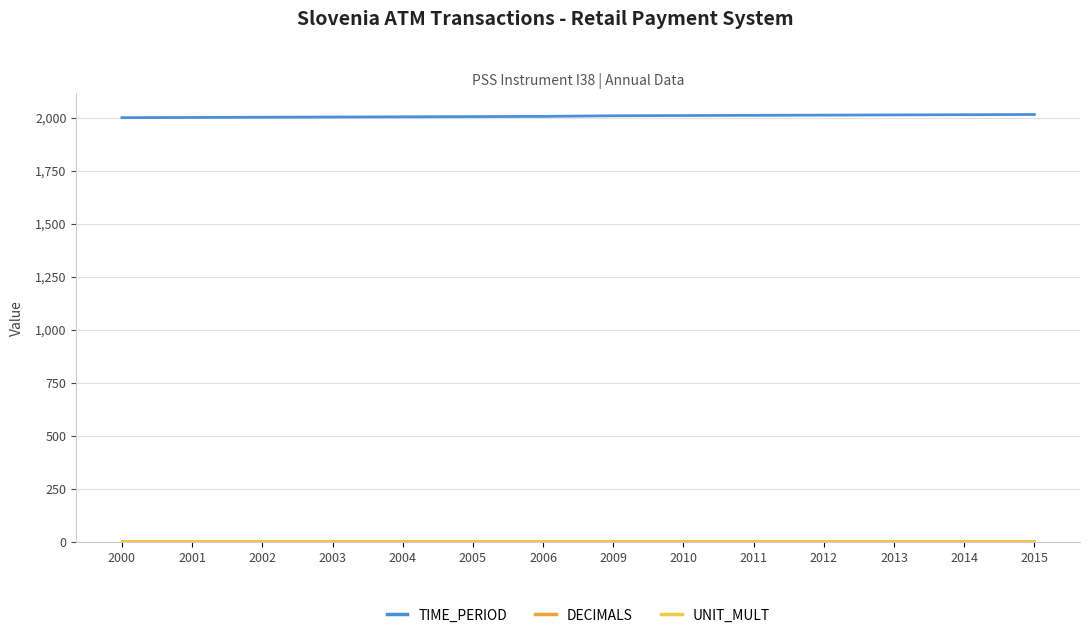

How many lines are shown in the chart?

3